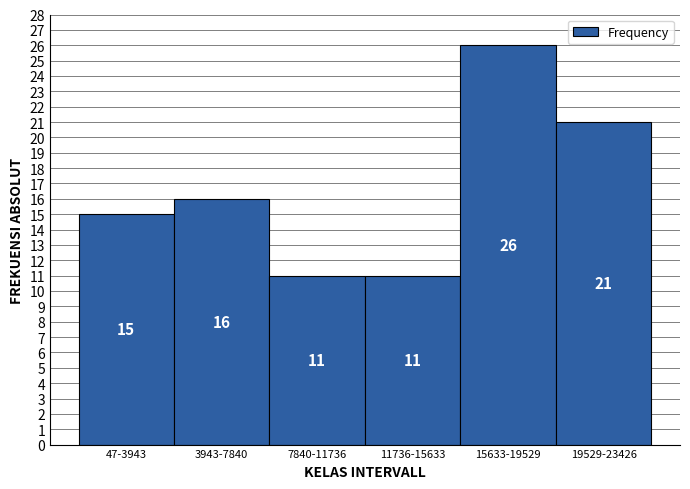

Reading left to right, extract all data points from this chart.

47-3943=15	3943-7840=16	7840-11736=11	11736-15633=11	15633-19529=26	19529-23426=21